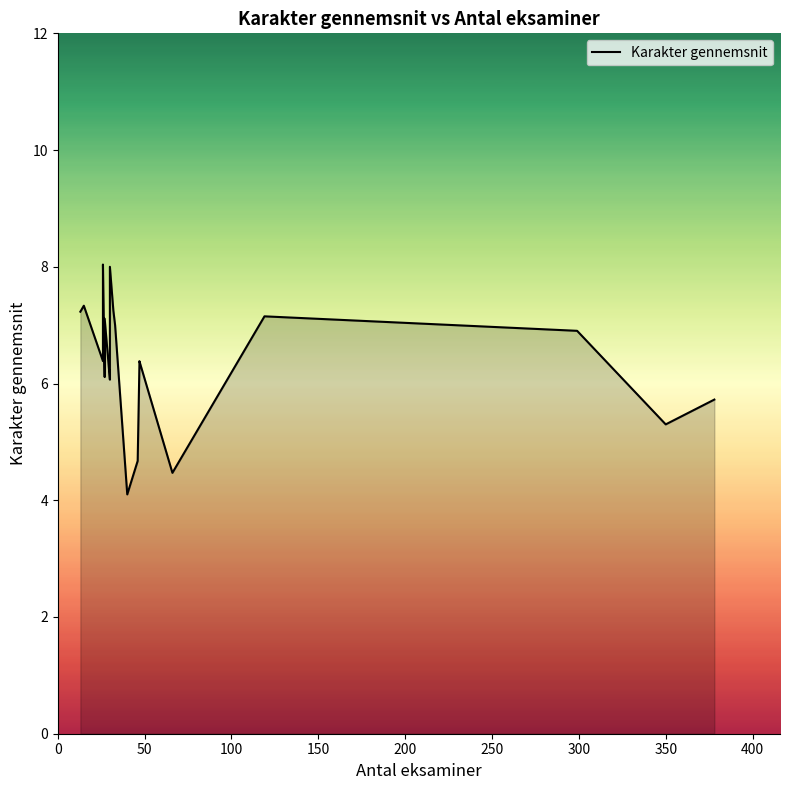

How many data points does each series have?

20